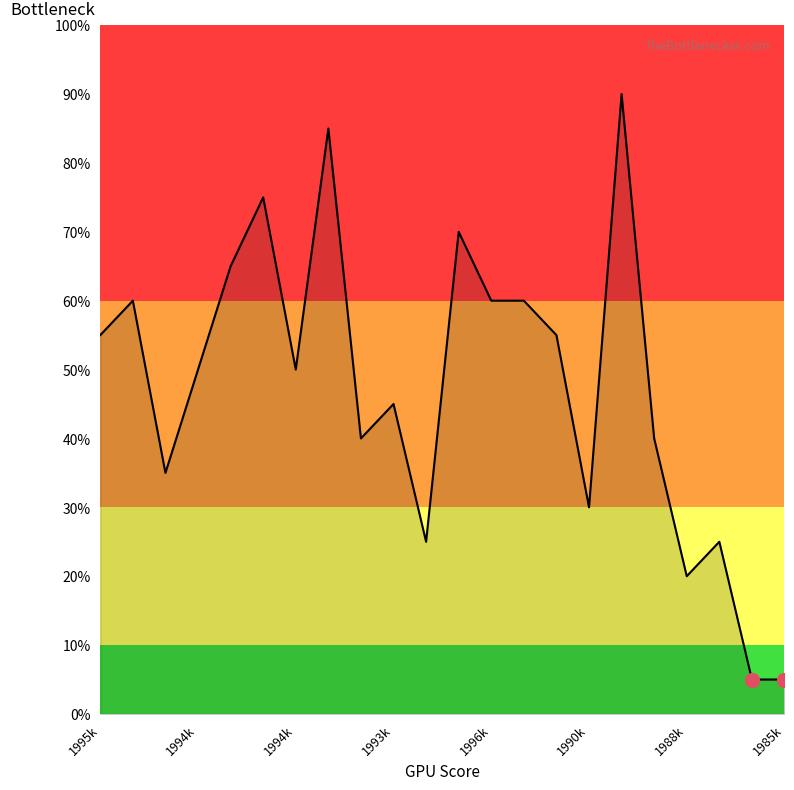

What is the maximum value shown in the chart?

90.0